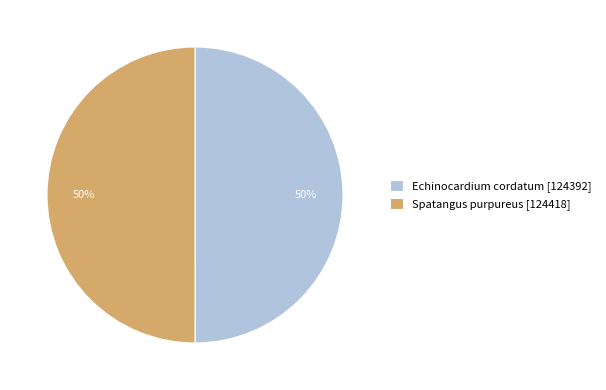

Is it true that Spatangus purpureus is 38% of the pie?

False